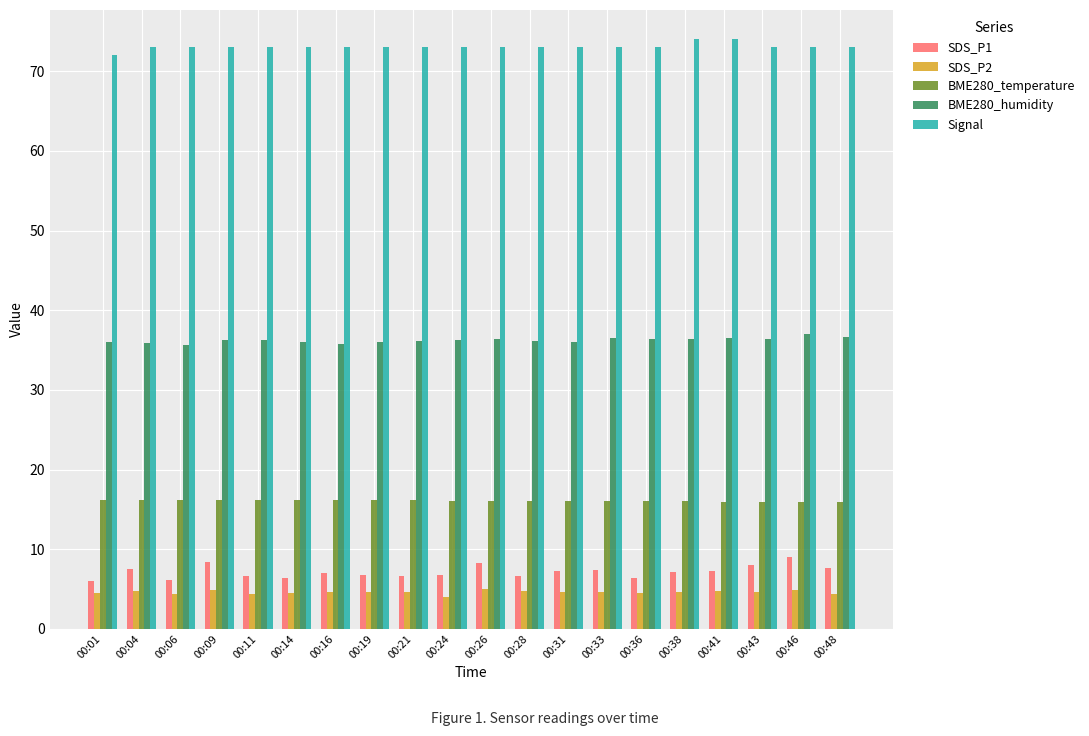

The SDS_P1 series shows 10.7 at 00:11. True or false?

False